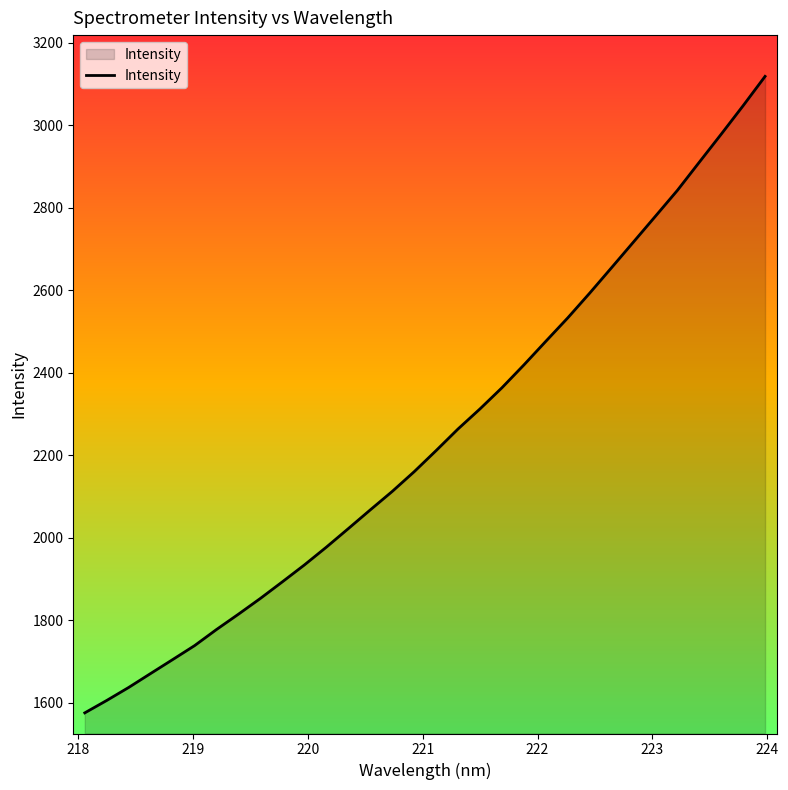

What is the smallest value displayed?

1576.1